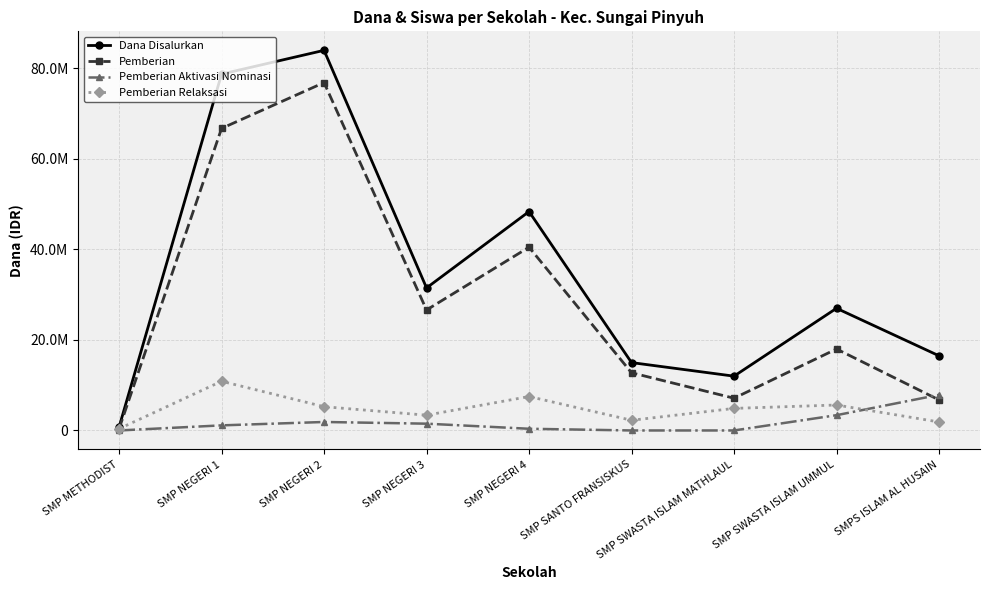

True or false: Pemberian has a value of 3226791 at SMPS ISLAM AL HUSAIN.

False